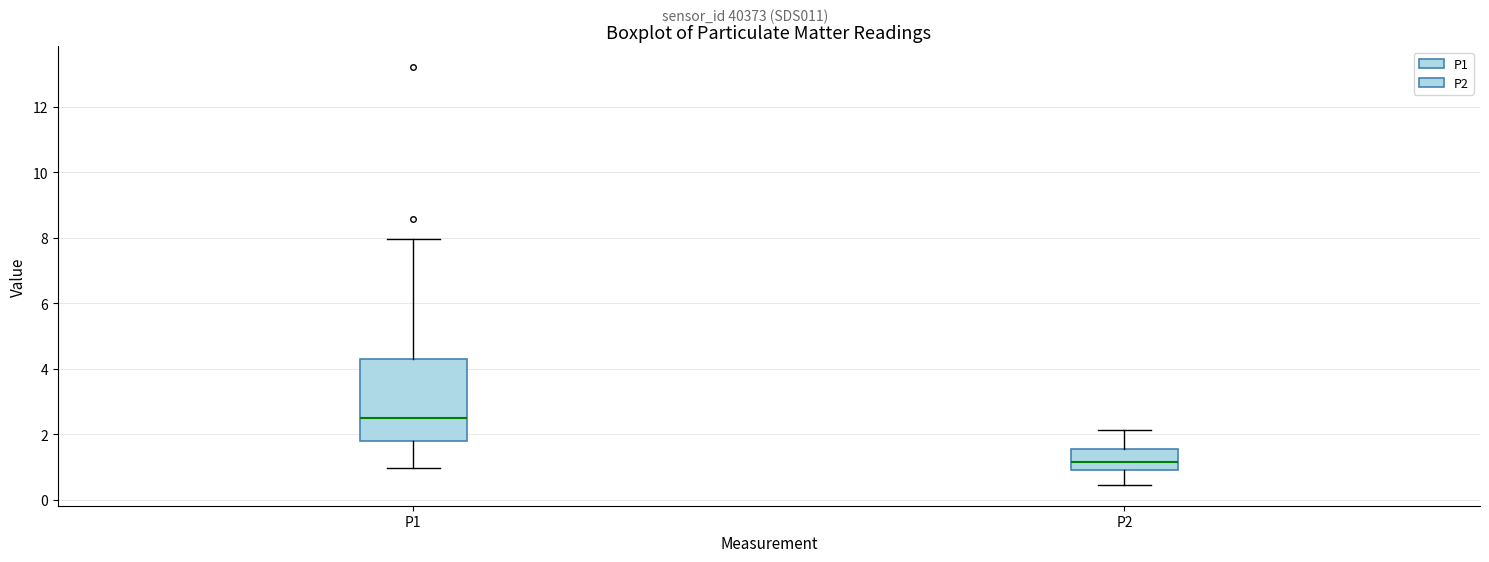

Reading left to right, transcribe this box plot: for each box, give where its median line is, the range the box spans, and where its two whiskers end, as read against the y-axis. The values are not printed on the chart, so give them approximately, as read against the axis.

P1: median 2.4, box 1.8 to 4.2, whiskers 1.0 to 8.0
P2: median 1.2, box 1.0 to 1.6, whiskers 0.4 to 2.2